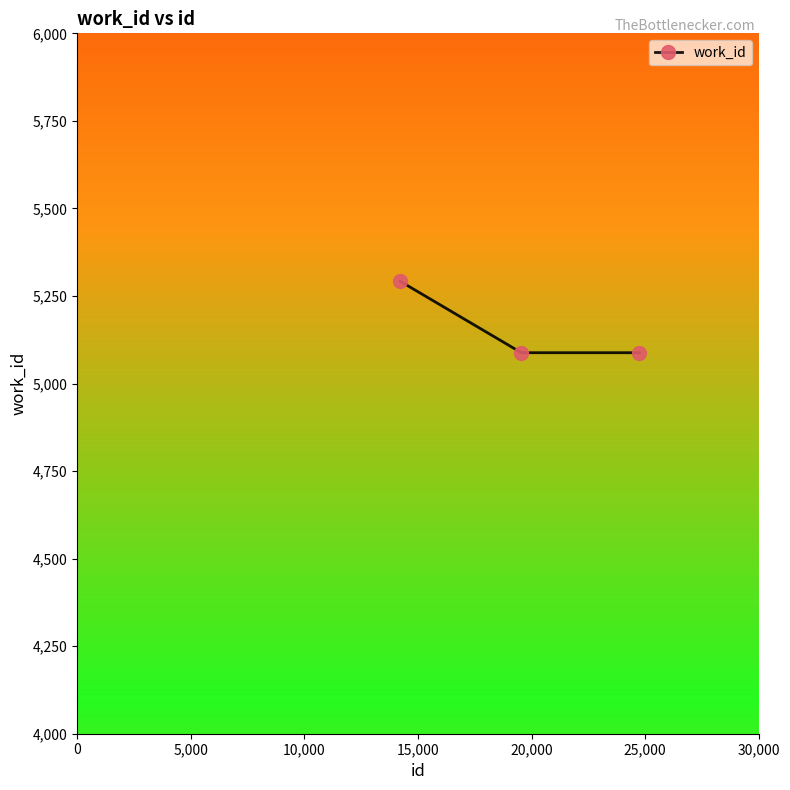

Does the chart display data point markers on the line(s)?

Yes